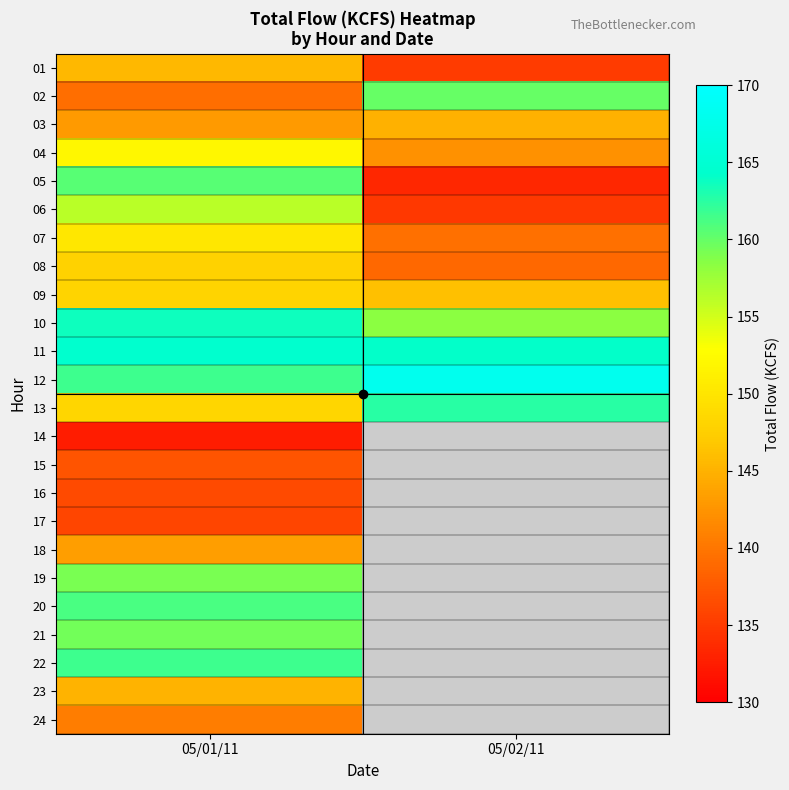

Is it true that 07 equals 57.8 at 05/02/11?

False